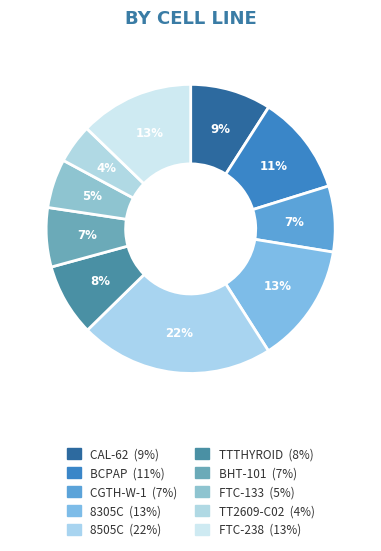

How many segments does this pie chart have?

10